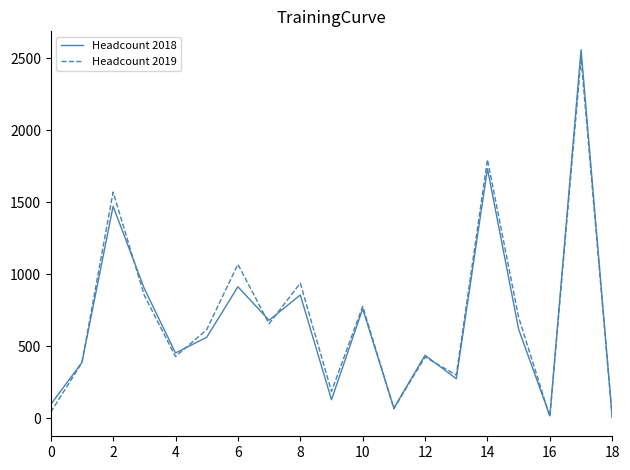

Which series has the widest spread of values?

Headcount 2018